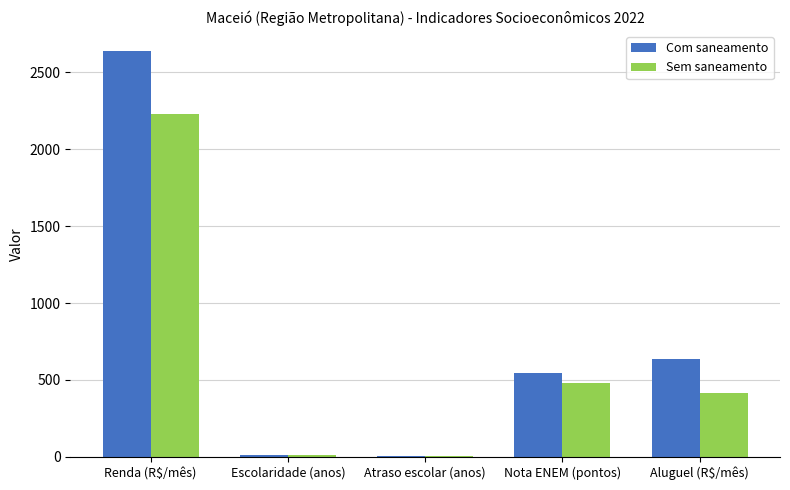

What value does the Sem saneamento series have at Aluguel (R$/mês)?

415.6